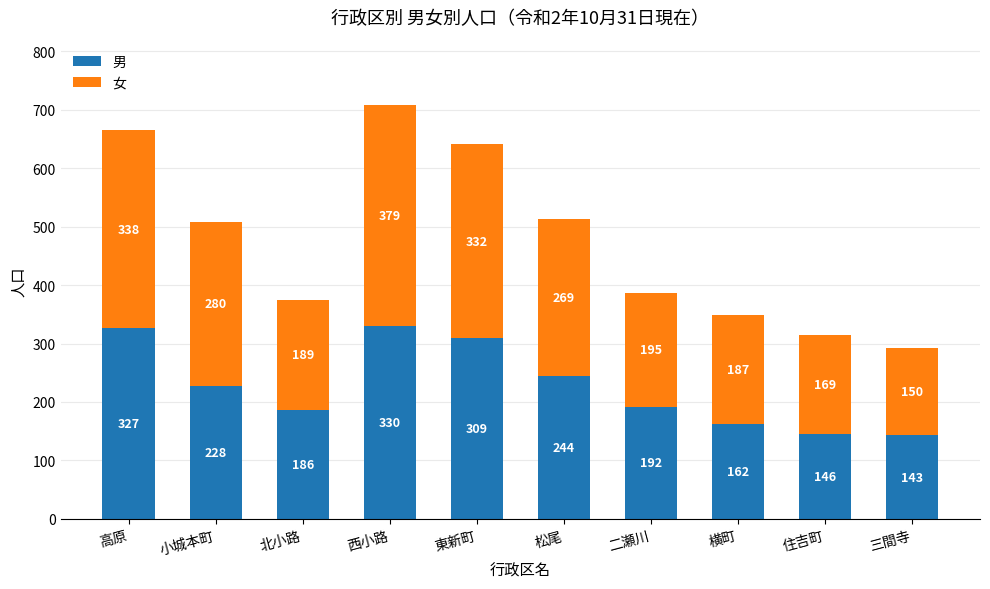

Which category has the highest value in the 男 series?

西小路